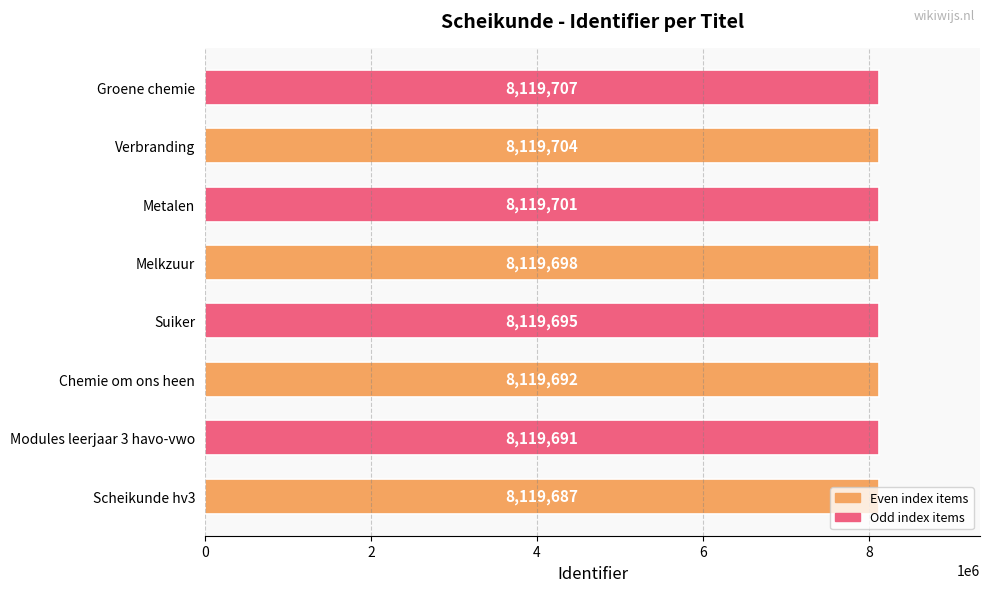

Approximately how many times larger is the value at Groene chemie compared to Metalen?

1.0